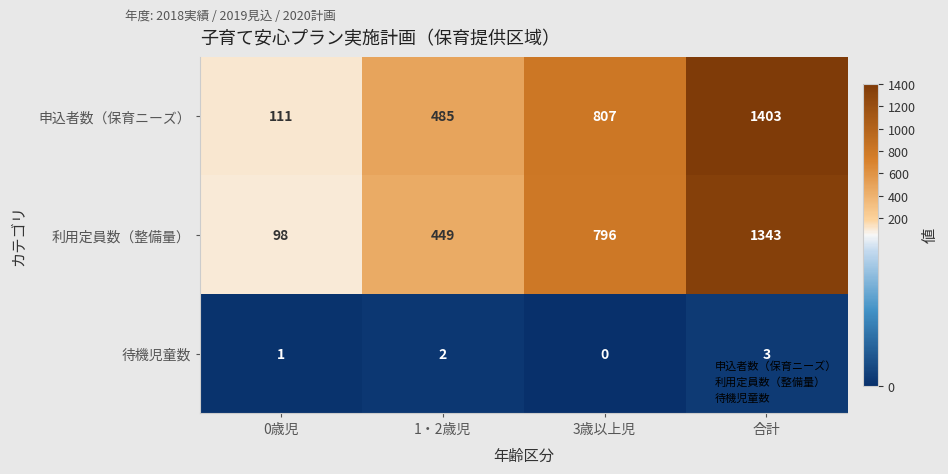

Where is 利用定員数（整備量） nearest to the value 720?

3歳以上児